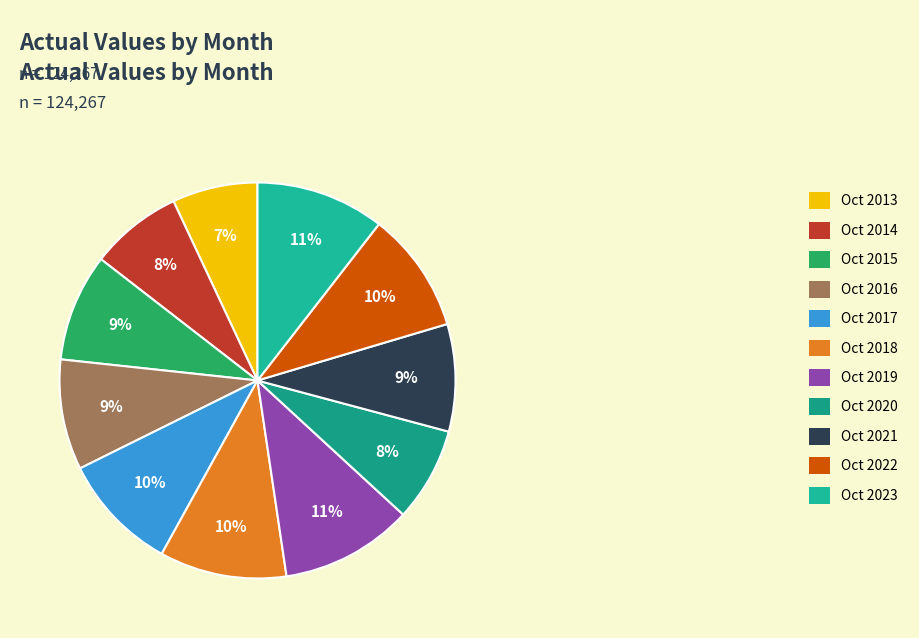

To the nearest percent, what is the combined percentage of Oct 2013 and Oct 2020?

15%